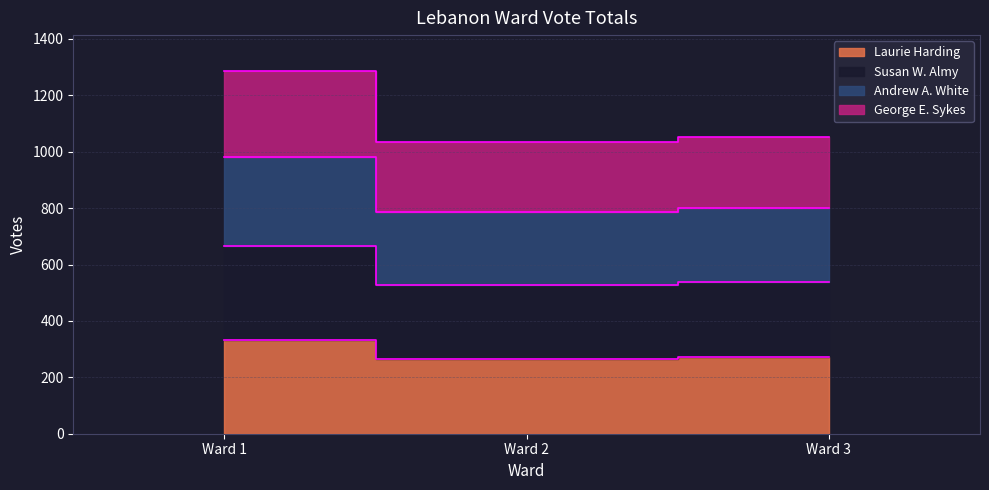

What are all the series names shown in the legend?

Laurie Harding, Susan W. Almy, Andrew A. White, George E. Sykes